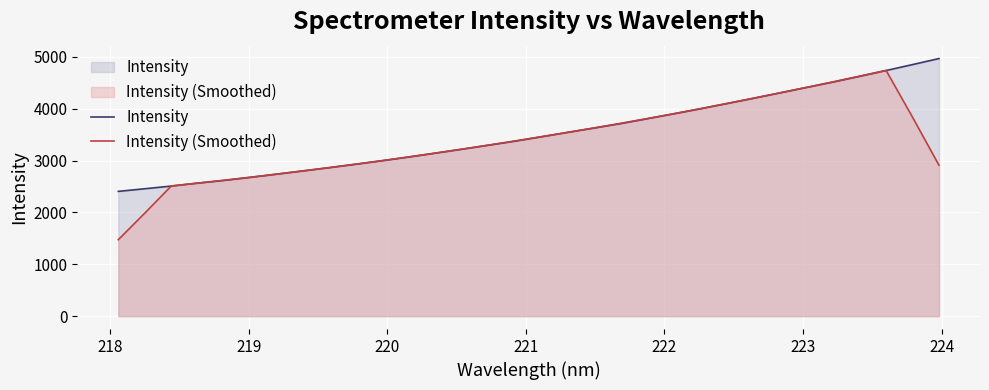

How many times do Intensity and Intensity (Smoothed) cross each other?

6